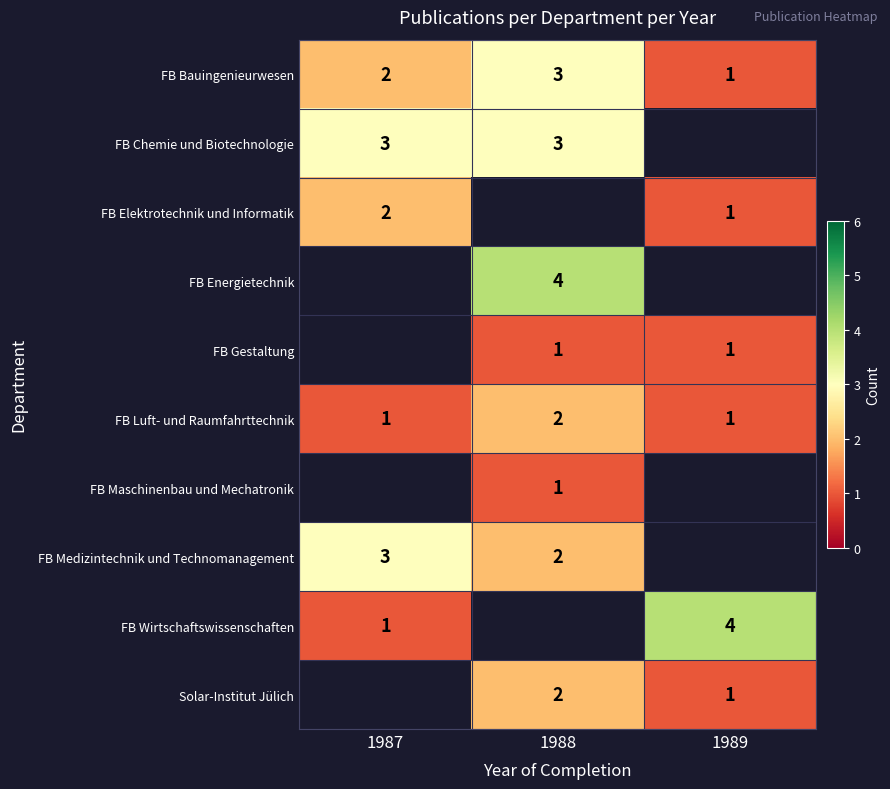

Which has a higher value, 1989 or 1987?

1987